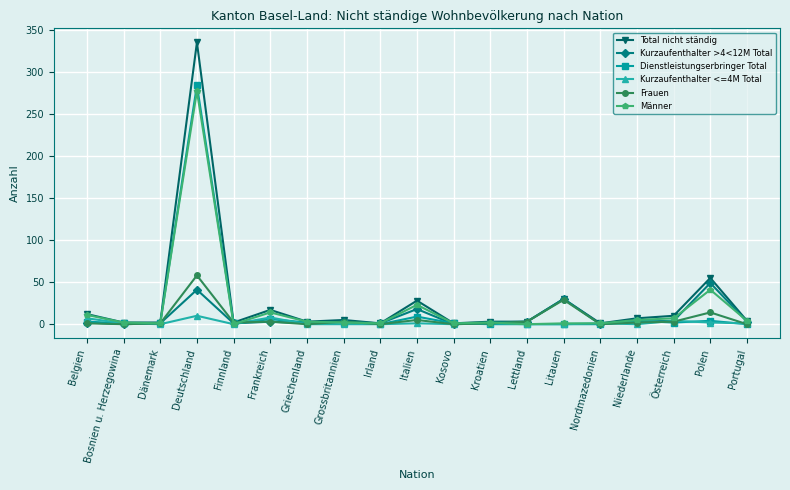

True or false: Dienstleistungserbringer Total has more than 2 points higher than both neighbors.

True